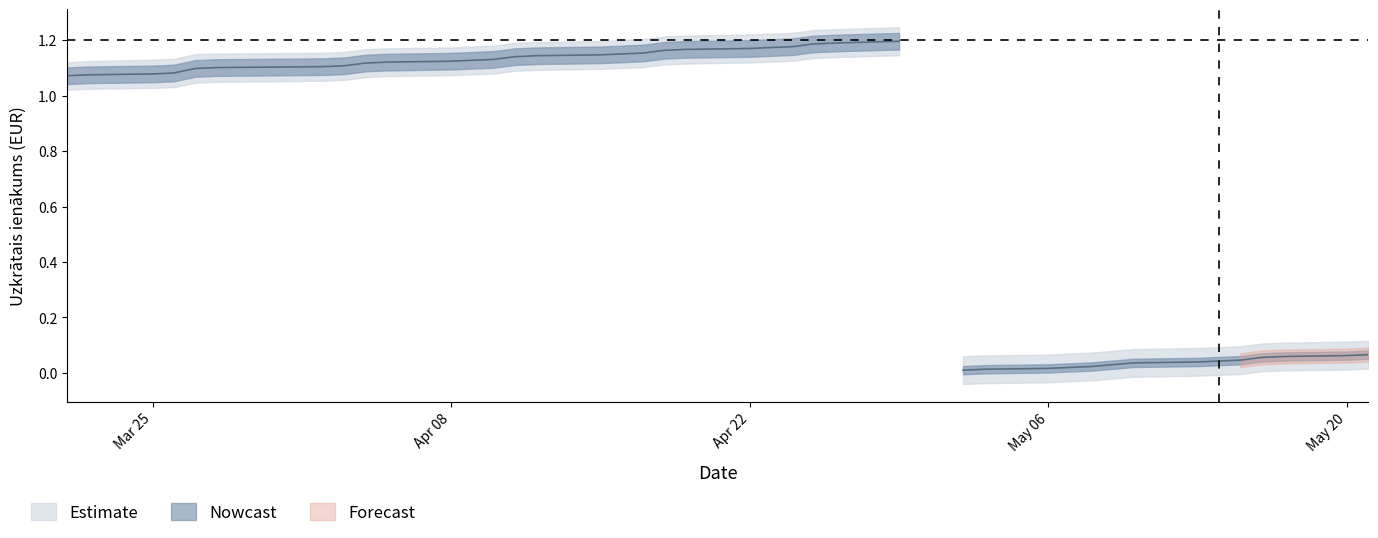

Reading left to right, list all the values displayed in this chart.

1.1	1.1	1.1	1.1	1.1	1.1	1.1	1.1	1.1	1.1	1.1	1.1	1.1	1.1	1.1	1.1	1.2	1.2	1.2	1.2	1.2	1.2	1.2	1.2	1.2	1.2	0.0	0.0	0.0	0.0	0.0	0.0	0.0	0.0	0.0	0.1	0.1	0.1	0.1